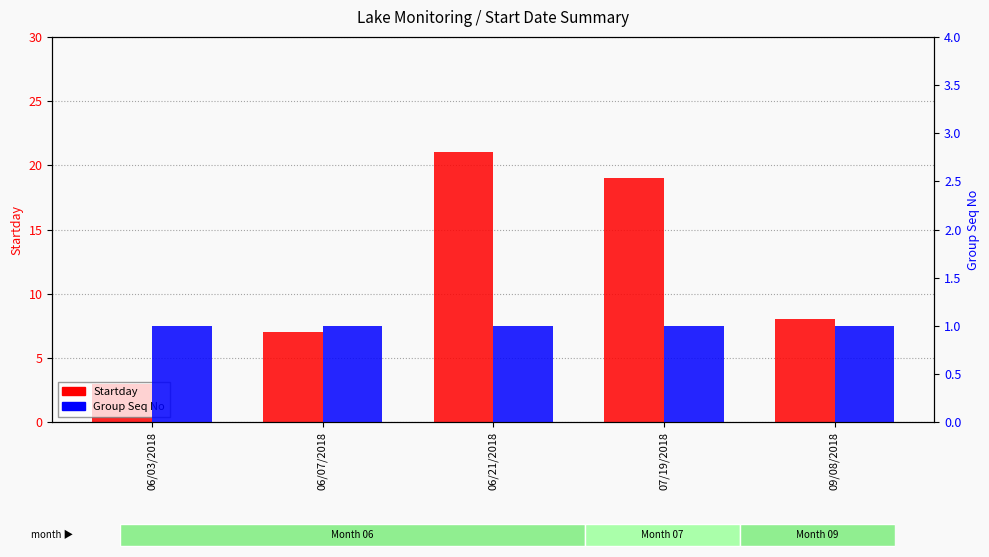

What is the value of the Group Seq No bar at the 2nd from the left?

1